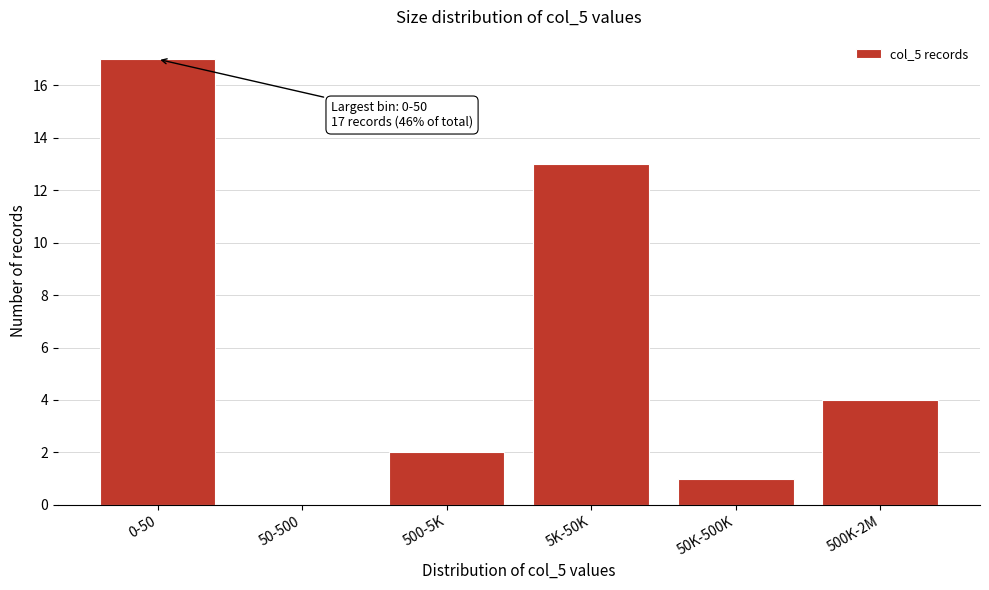

Reading left to right, list all the values displayed in this chart.

0-50=17	50-500=0	500-5K=2	5K-50K=13	50K-500K=1	500K-2M=4